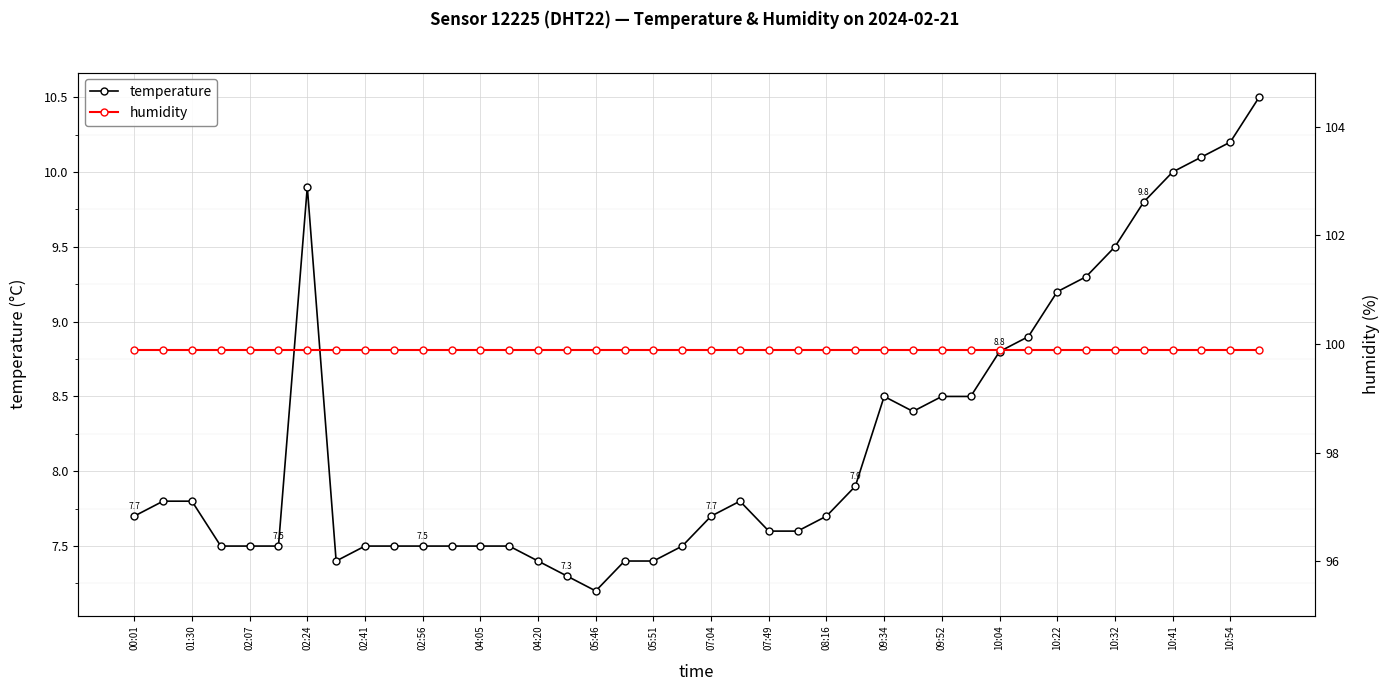

What is the label of the 40th point from the right?

00:01